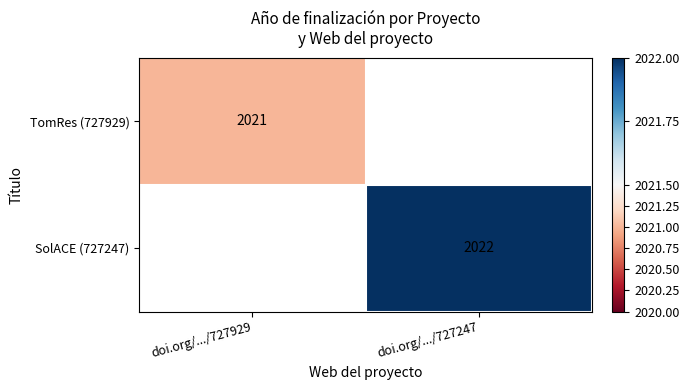

Which category has the lowest value across all series?

doi.org/.../727929